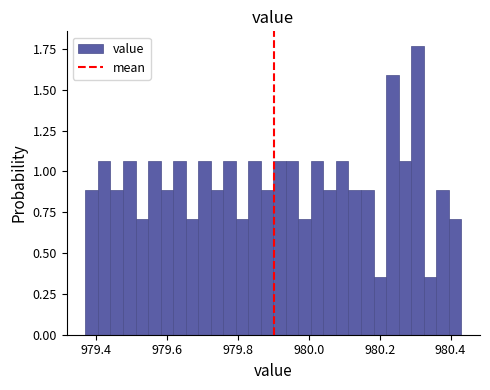

Around what value on the x-axis is the tallest bar? Give the approximate position of its centre, as read against the axis.

980.30